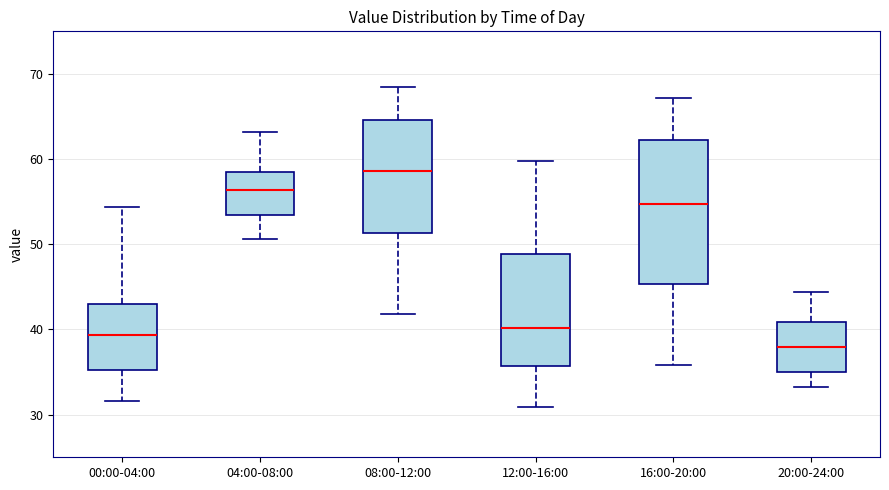

Which box is the tallest, from its lower edge to its upper edge?

16:00-20:00